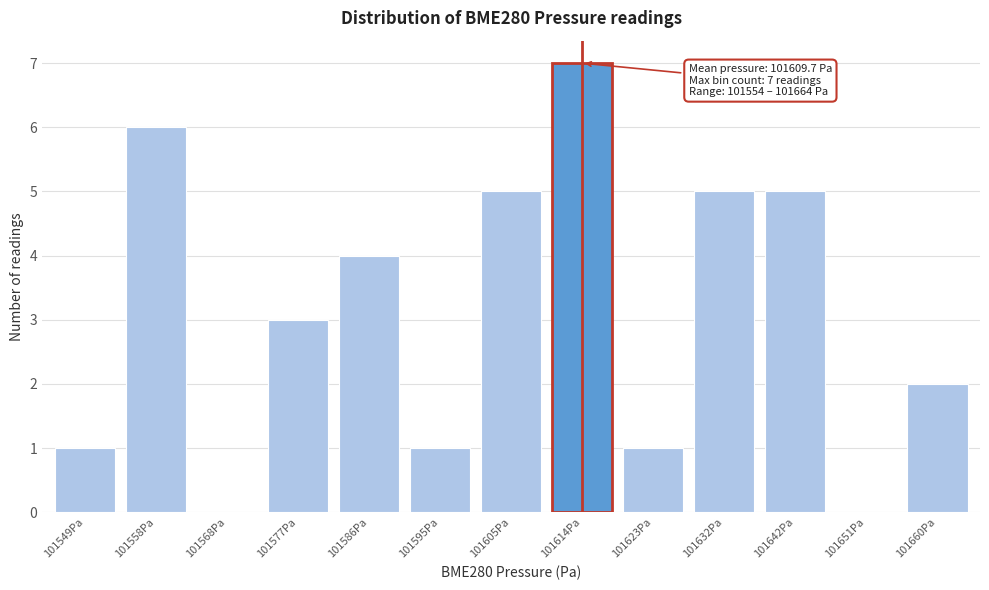

Reading left to right, list all the values displayed in this chart.

101549Pa=1	101558Pa=6	101568Pa=0	101577Pa=3	101586Pa=4	101595Pa=1	101605Pa=5	101614Pa=7	101623Pa=1	101632Pa=5	101642Pa=5	101651Pa=0	101660Pa=2